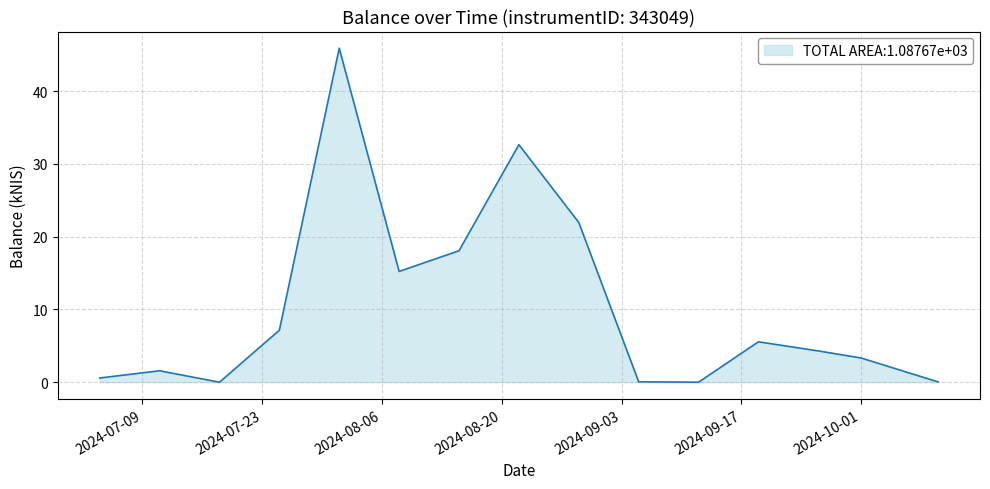

What is the difference between the maximum and minimum values?

45.9